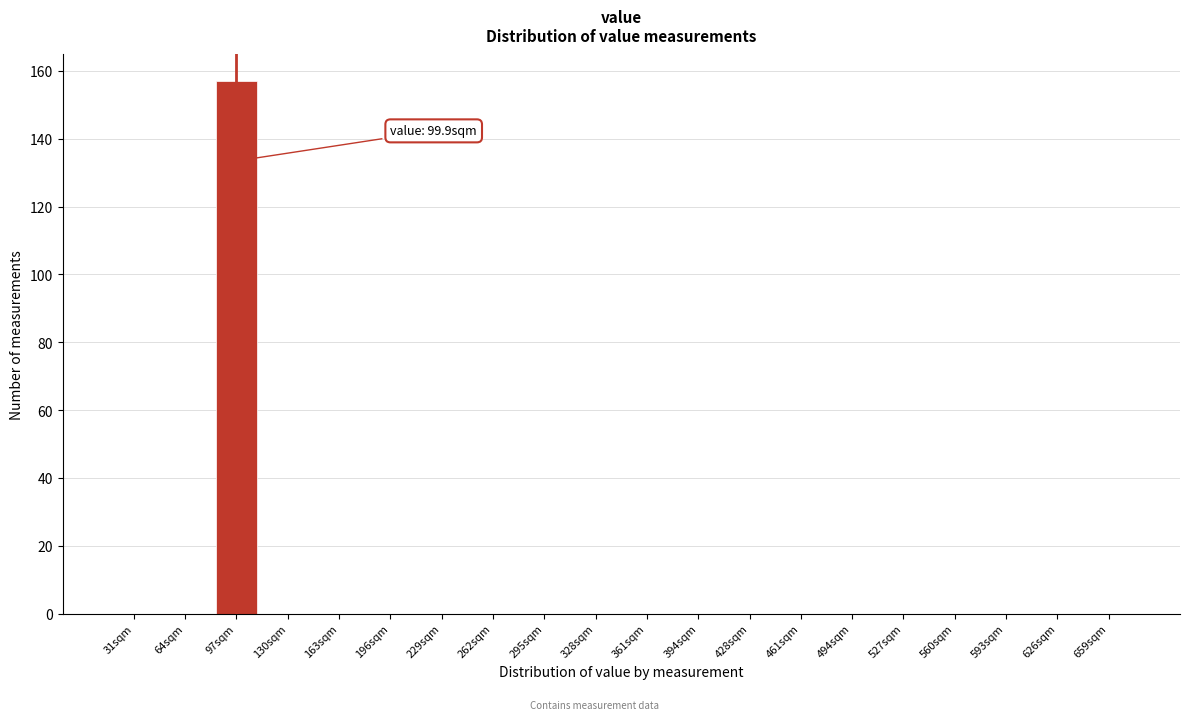

Reading left to right, extract all data points from this chart.

31sqm=0	64sqm=0	97sqm=157	130sqm=0	163sqm=0	196sqm=0	229sqm=0	262sqm=0	295sqm=0	328sqm=0	361sqm=0	394sqm=0	428sqm=0	461sqm=0	494sqm=0	527sqm=0	560sqm=0	593sqm=0	626sqm=0	659sqm=0